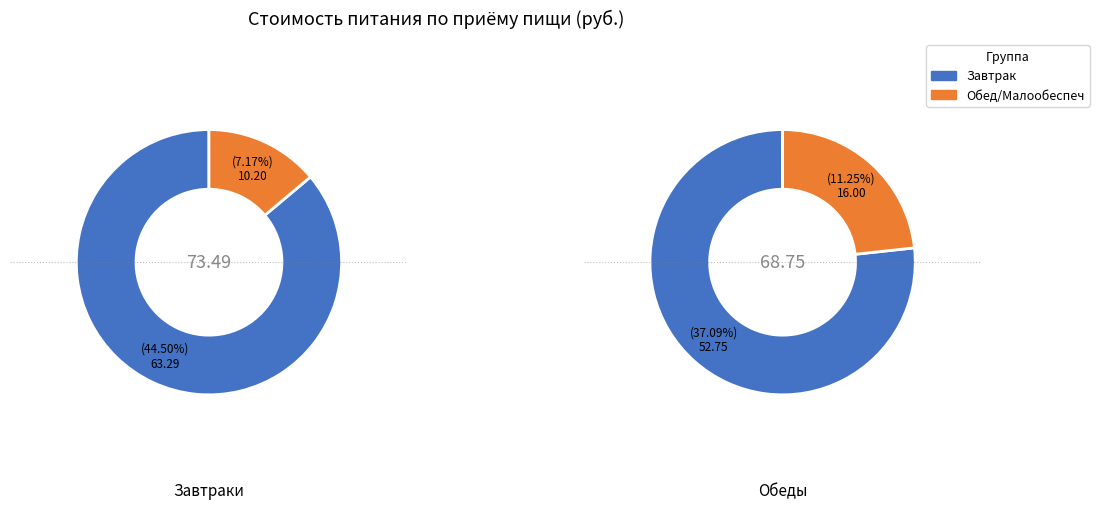

Is it true that Завтрак 1-4 кл is 44% of the pie?

True